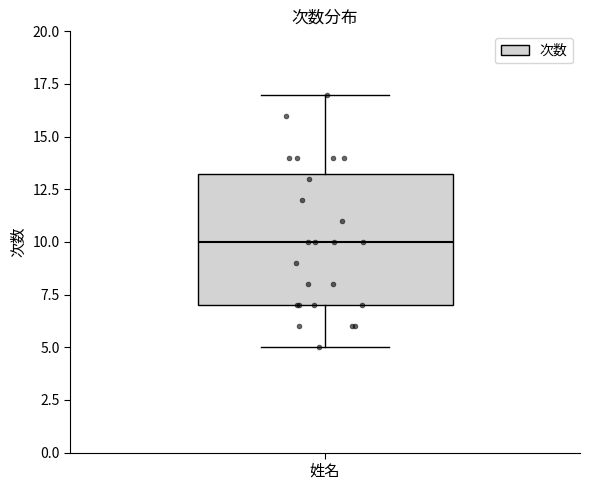

Read this box plot against the y-axis: the position of the median line, the range covered by the box, and the ends of both whiskers. The values are not printed on the chart, so give them approximately, as read against the axis.

median 10.0, box 7.0 to 13.5, whiskers 5.0 to 17.0